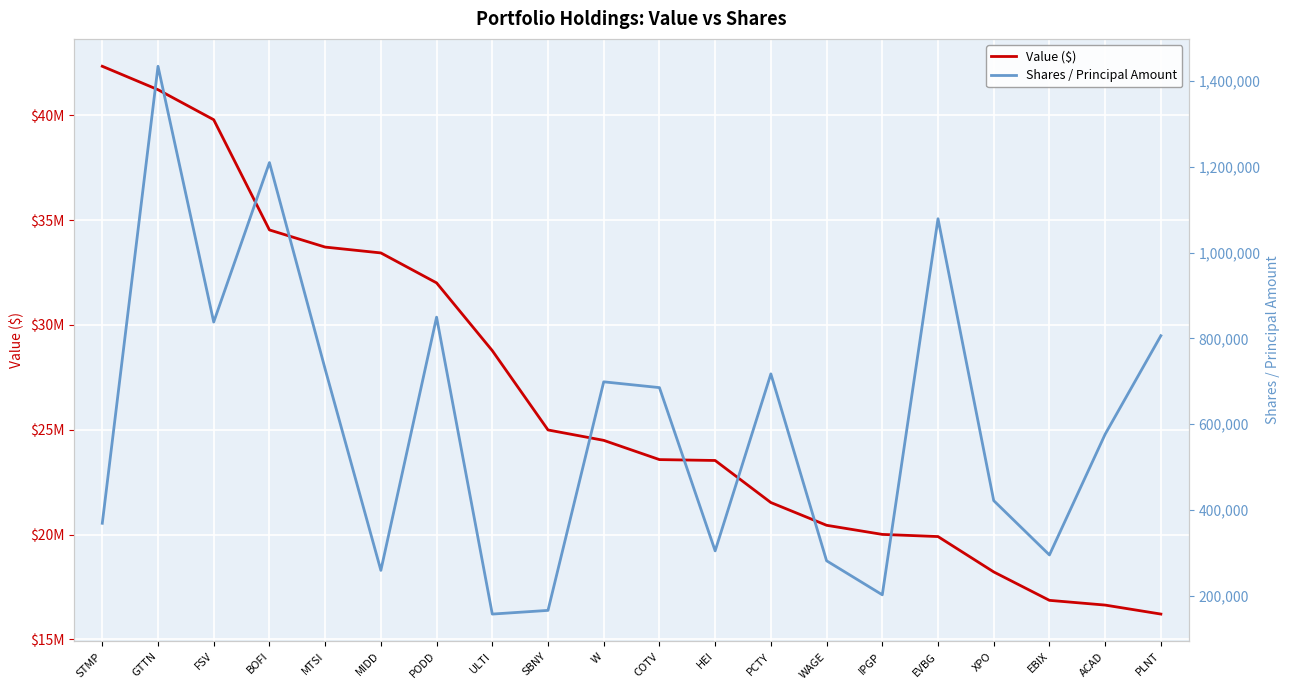

What is the difference between the second highest and second lowest values in the Value ($) series?

24589000